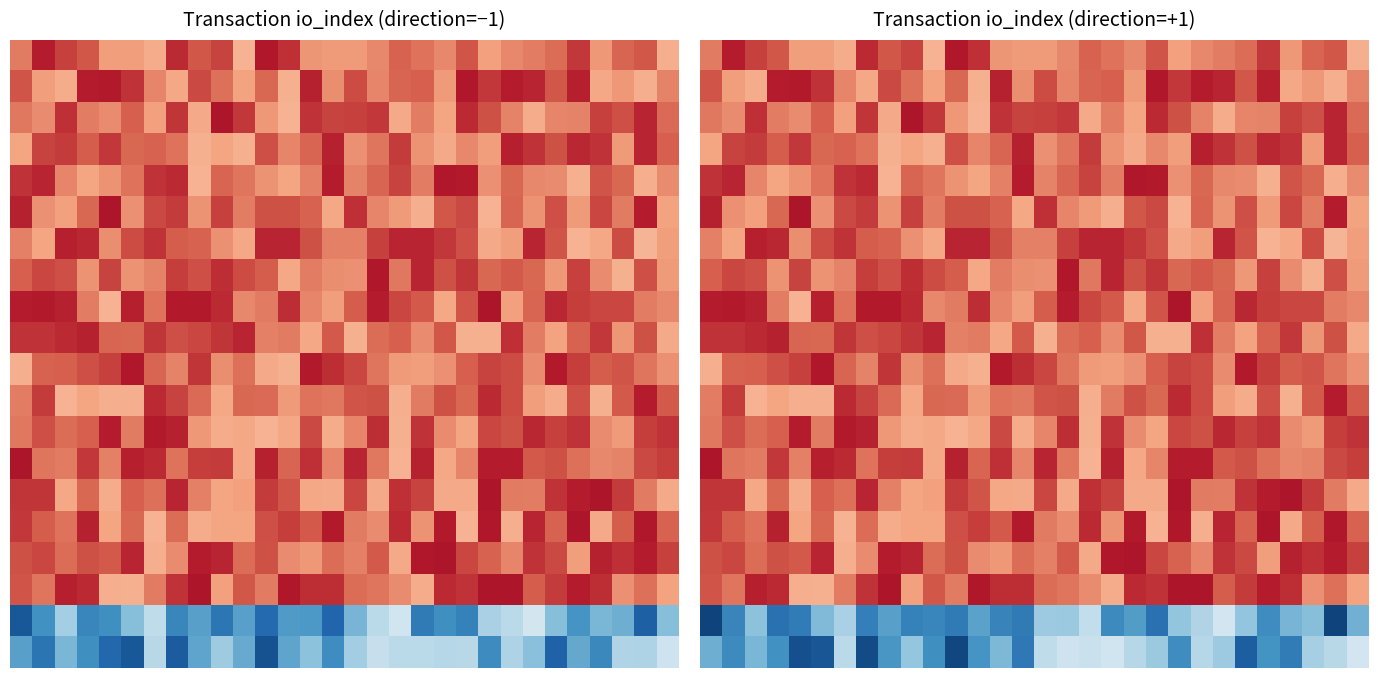

At which category is the sum across all series the highest?

22